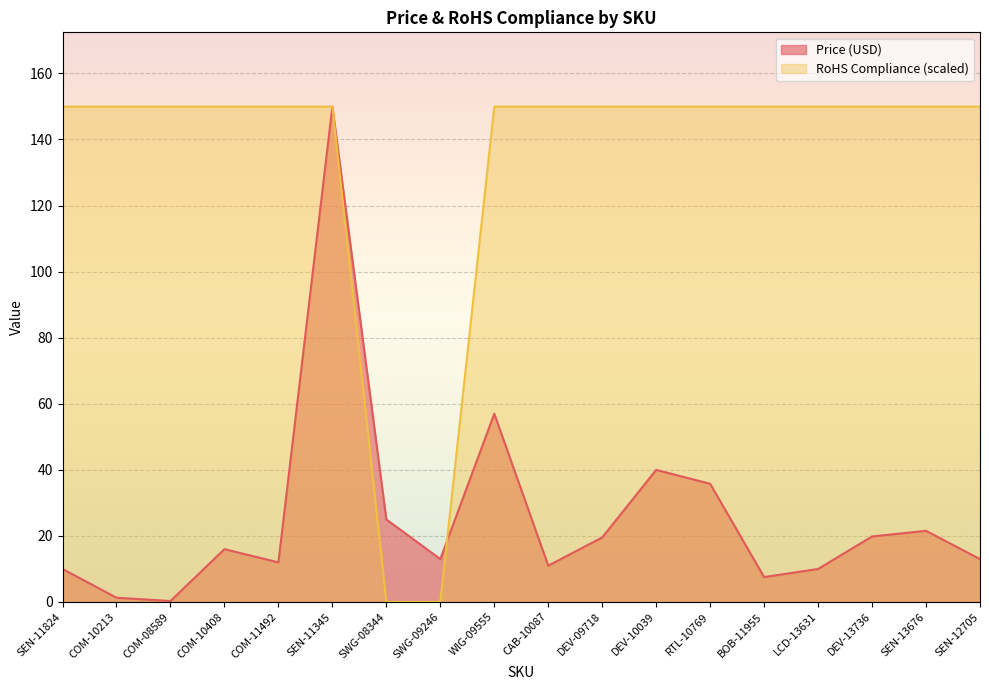

What is the sum of the Price (USD) values at DEV-13736 and SEN-13676?

41.3